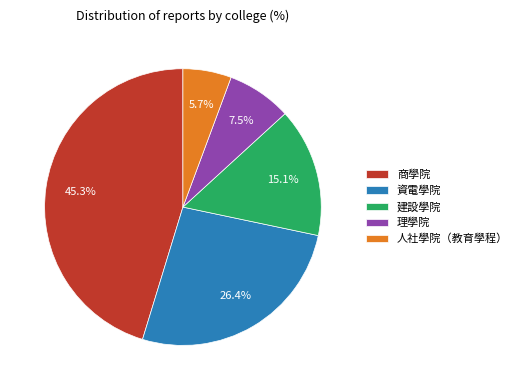

True or false: 人社學院（教育學程） accounts for 6% of the total.

True